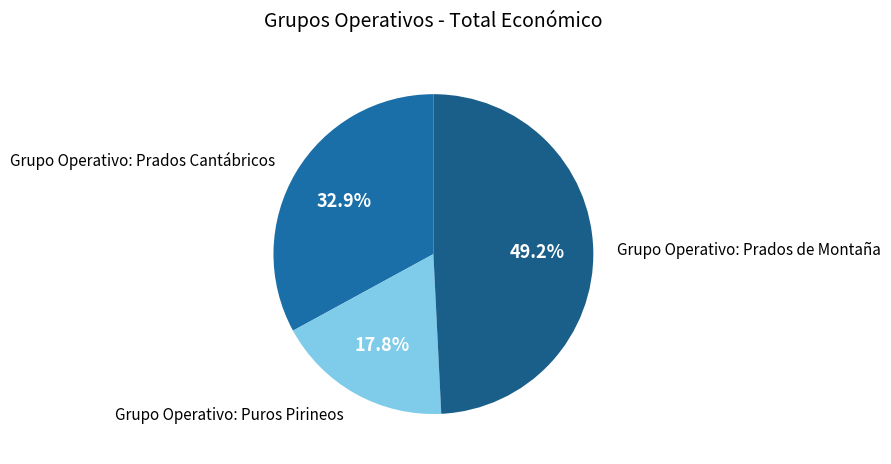

Which category has the biggest portion of the pie?

Grupo Operativo: Prados de Montaña